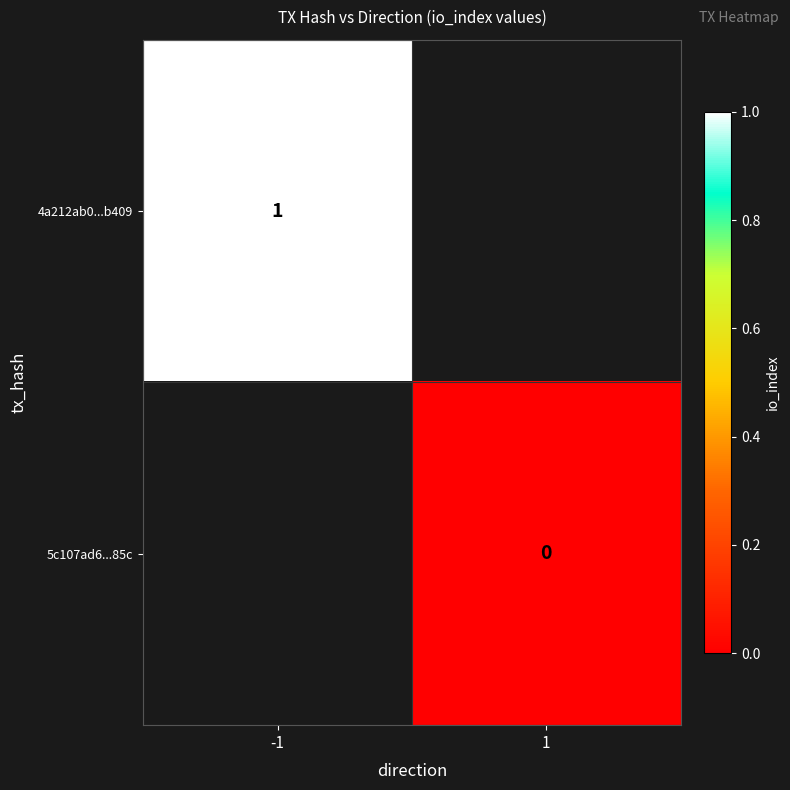

At how many categories does at least one series exceed 0?

1